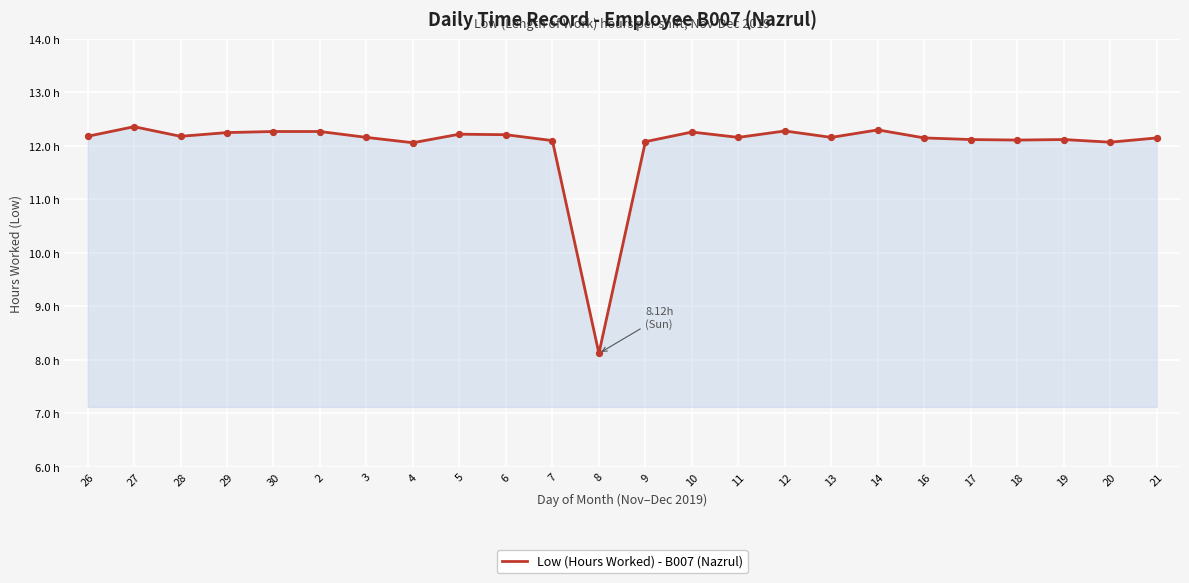

Between 2 and 10, which is larger?

2